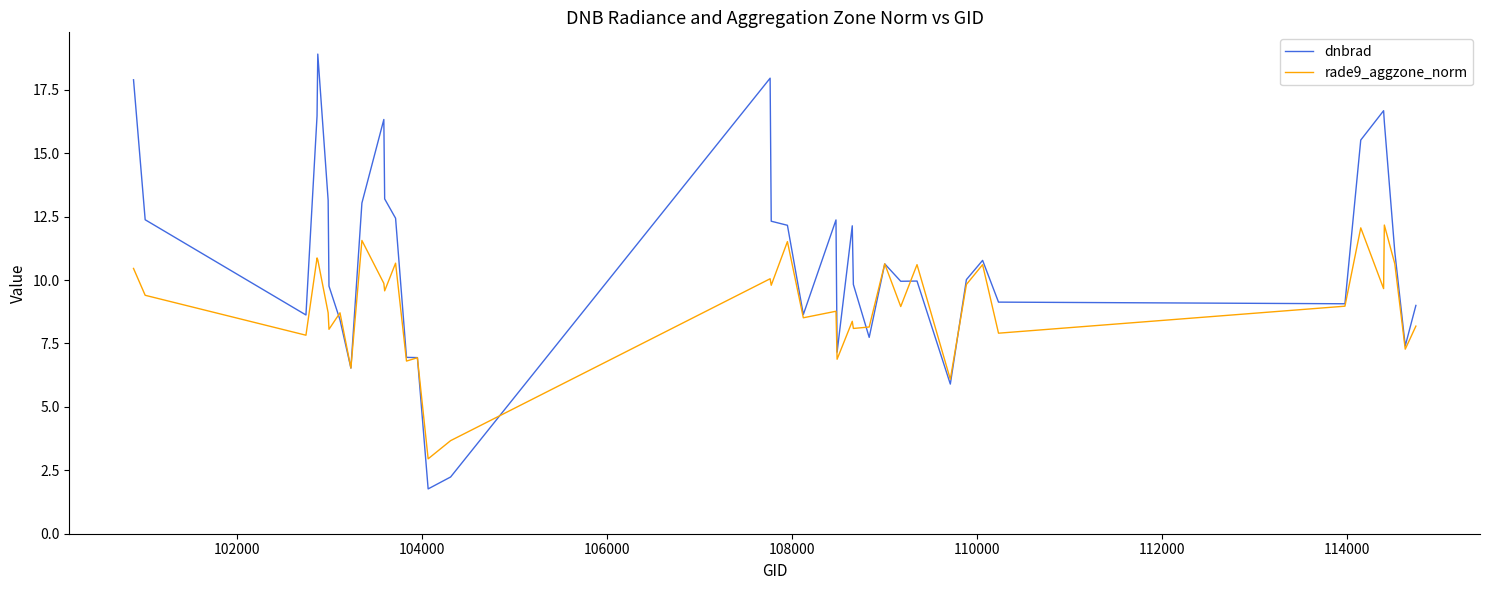

Which series has the largest total across all categories?

dnbrad